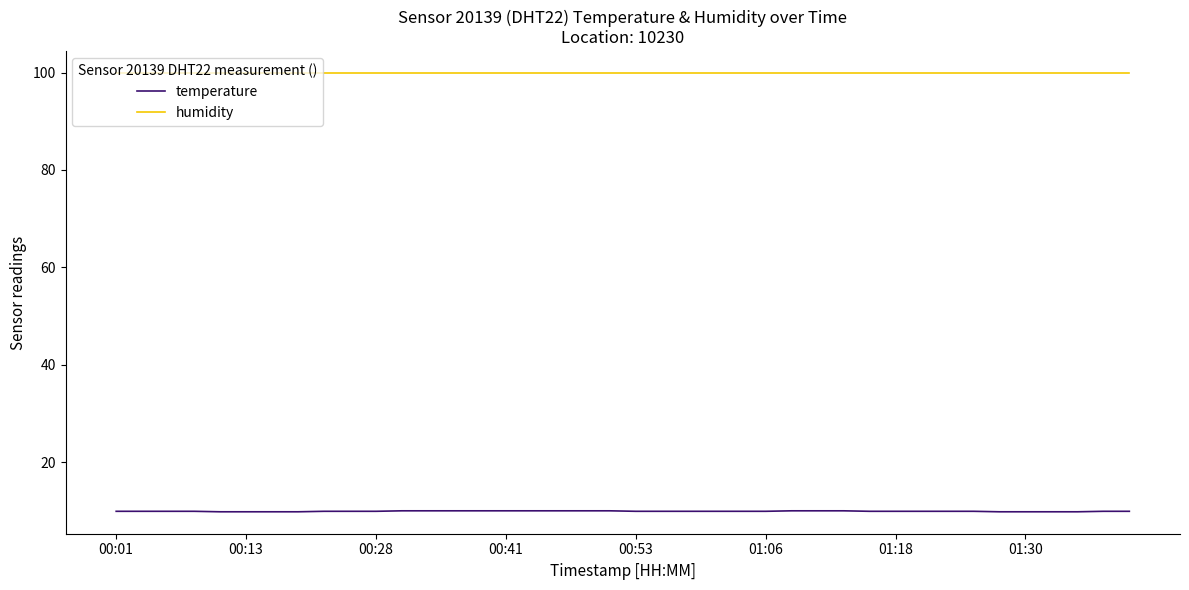

What is the minimum value shown in the chart?

9.8